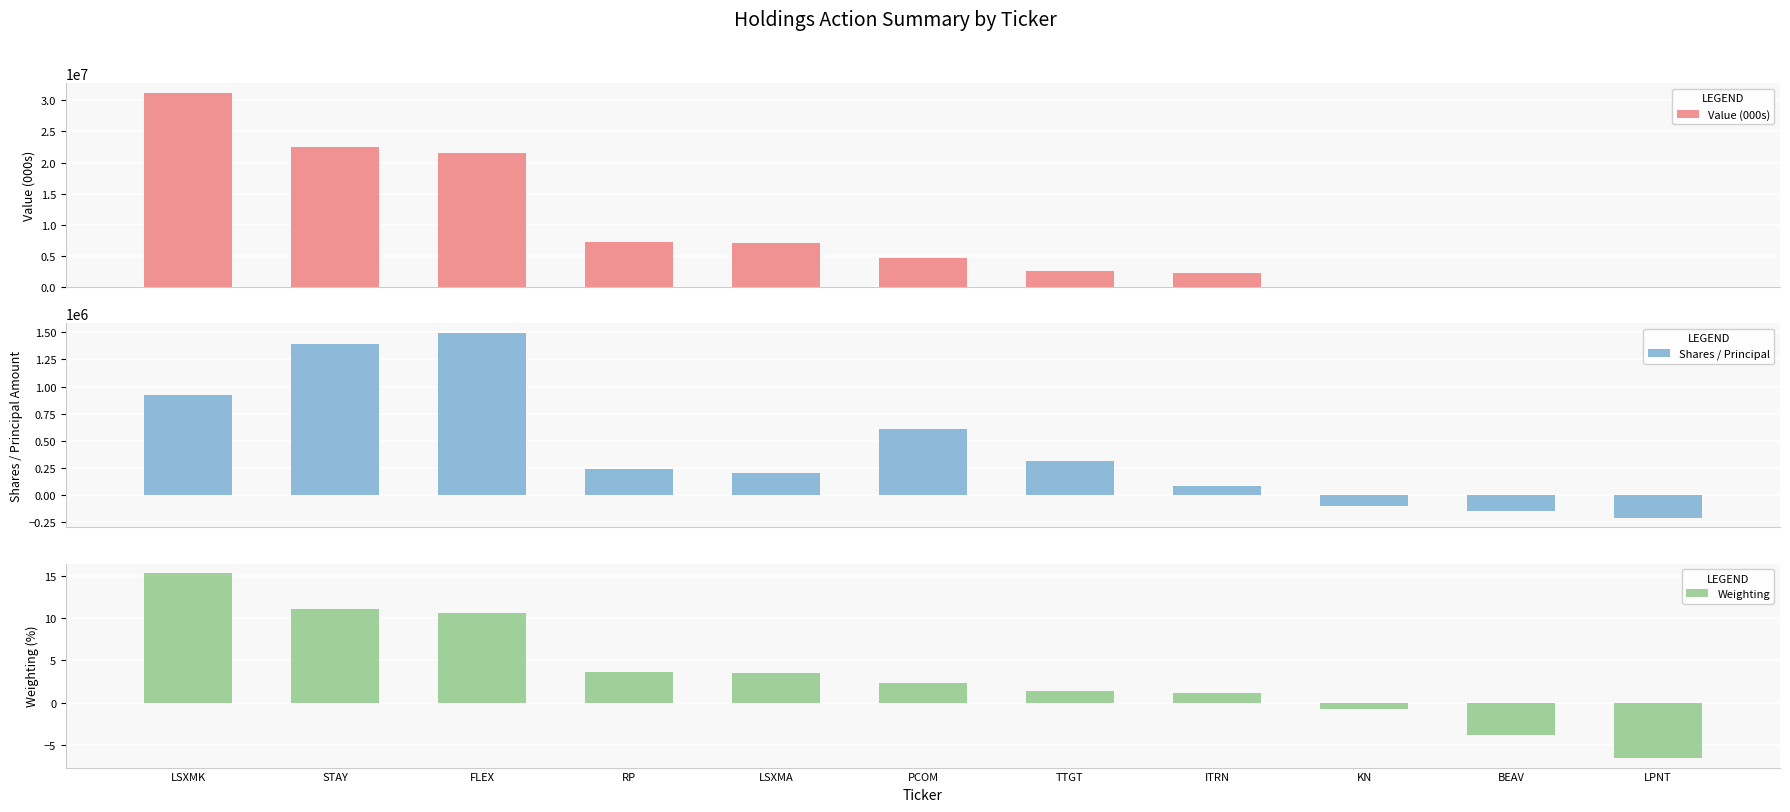

Does the chart contain any negative values?

Yes